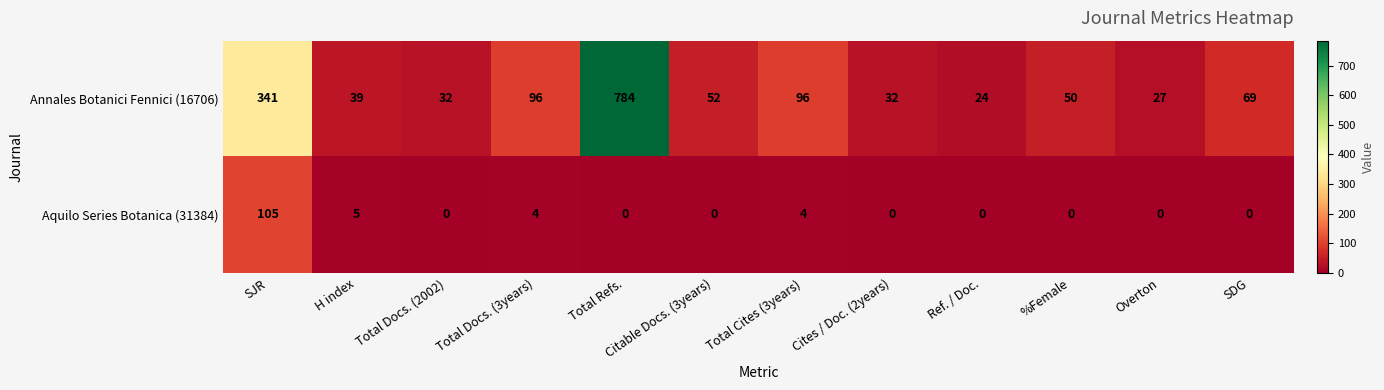

How many data points does each series have?

12